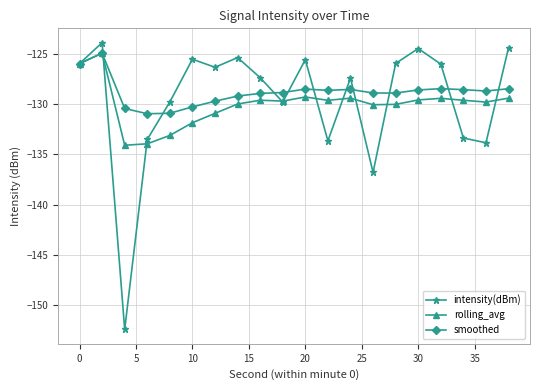

Which series has the largest range (max minus min)?

intensity(dBm)